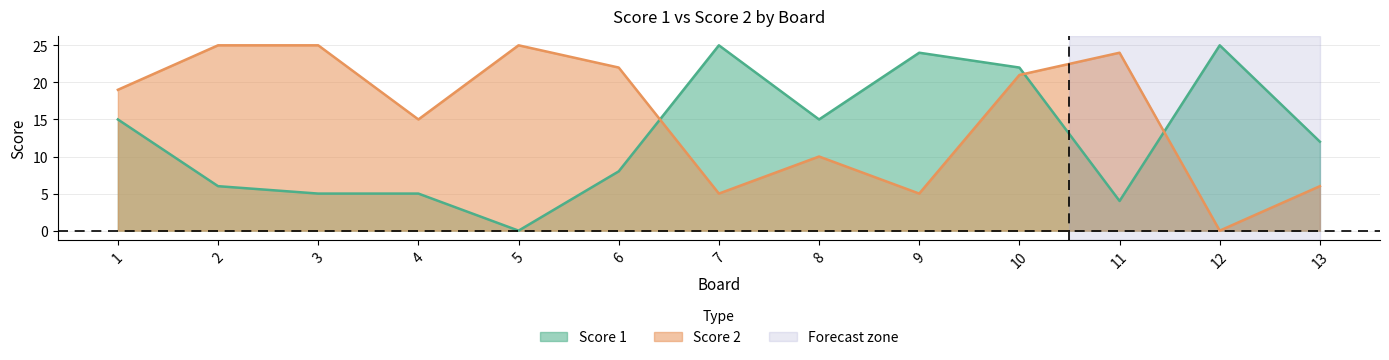

At which label does Score 2 reach its peak?

2